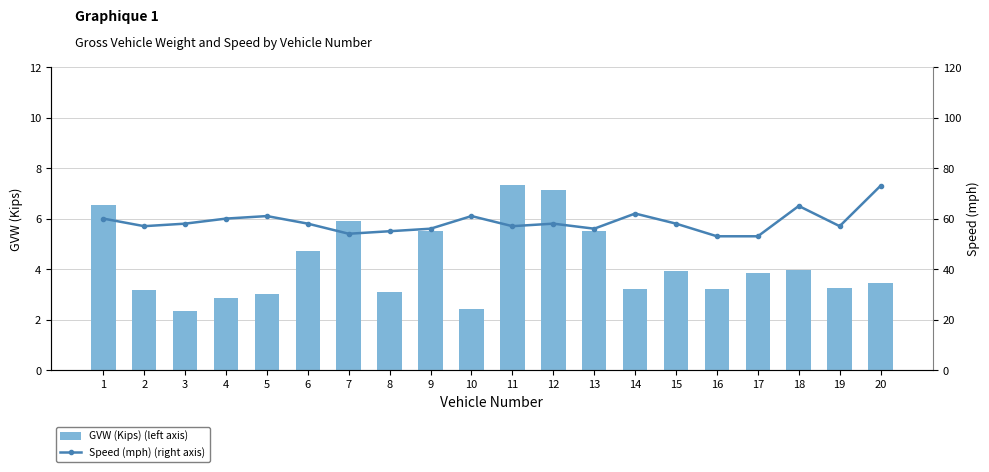

Is it true that Speed (mph) (right axis) equals 57.0 at 2?

True